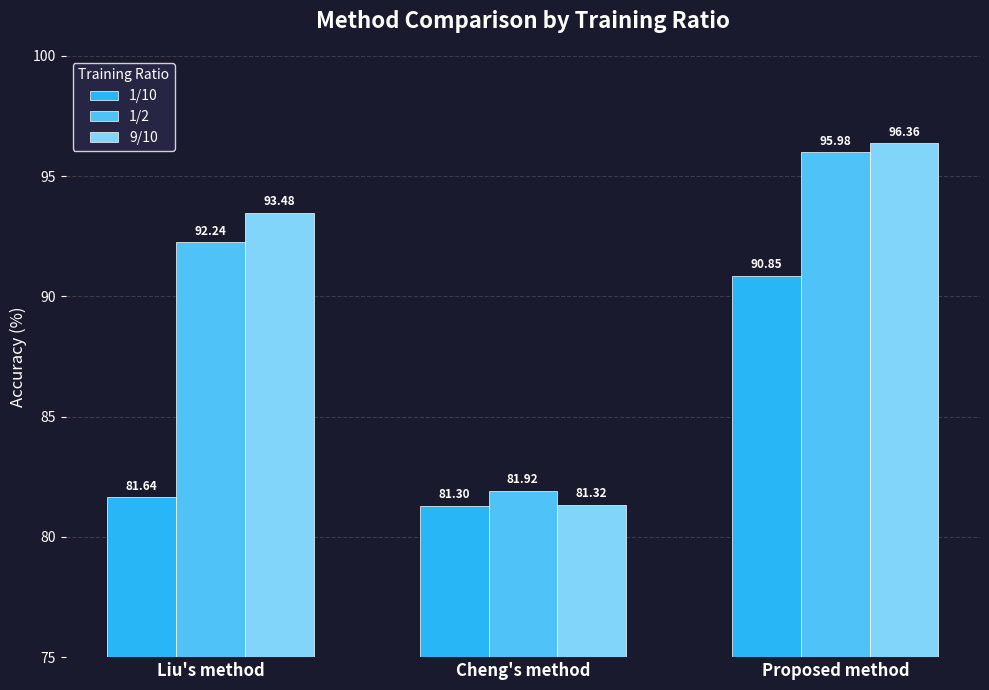

The value of 1/2 at Cheng's method is 81.9. True or false?

True